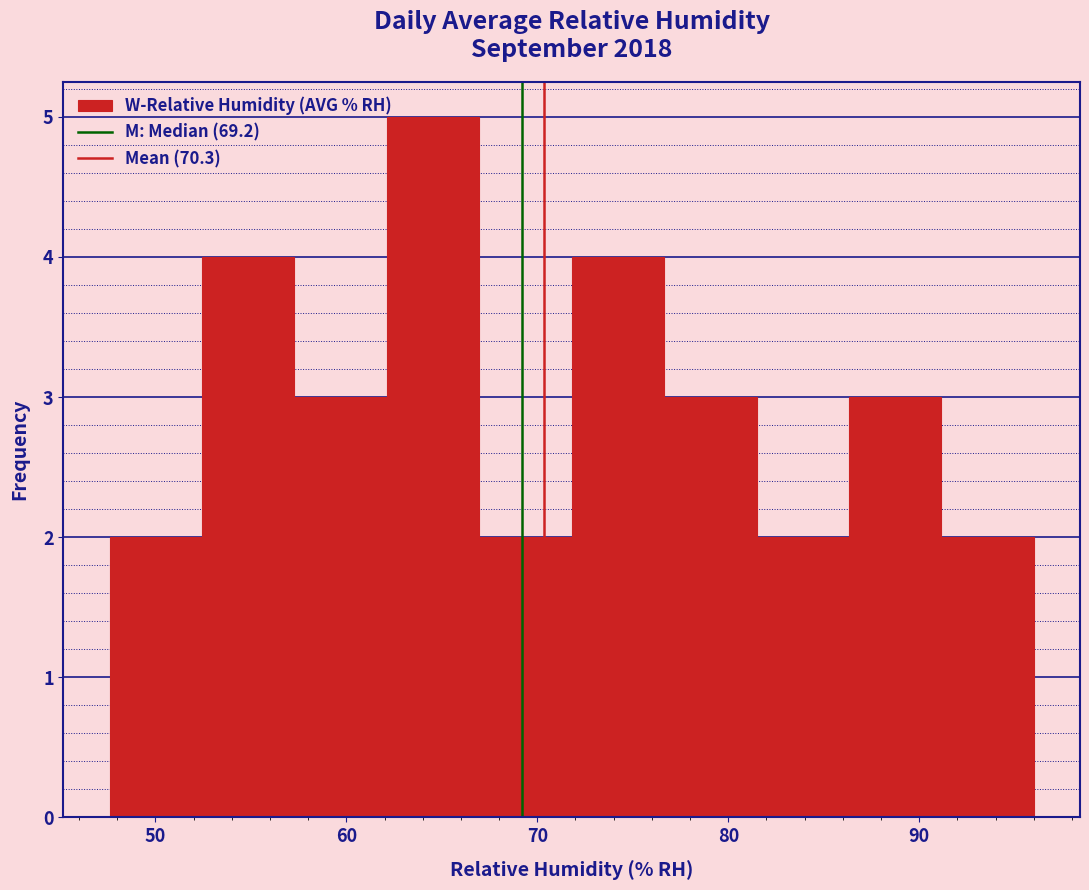

Reading left to right, transcribe this chart: for each bar, give the range it covers on the x-axis and its height. Neither the bar edges nor the heights are printed on the chart, so give them approximately, as read against the axes.

48 to 52: 2
52 to 57: 4
57 to 62: 3
62 to 67: 5
67 to 72: 2
72 to 77: 4
77 to 81: 3
81 to 86: 2
86 to 91: 3
91 to 96: 2